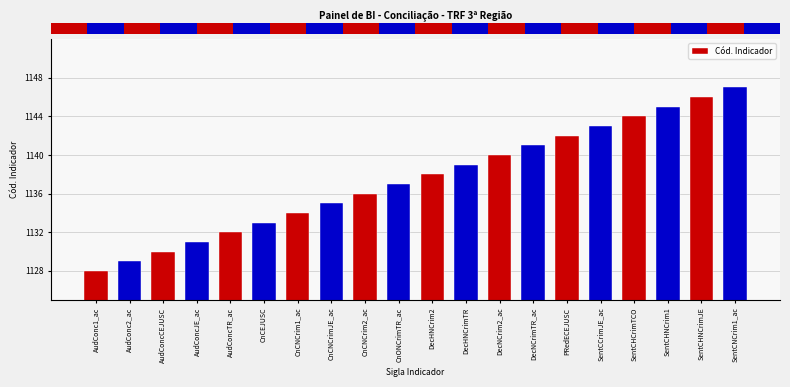

What is the average value?

1138